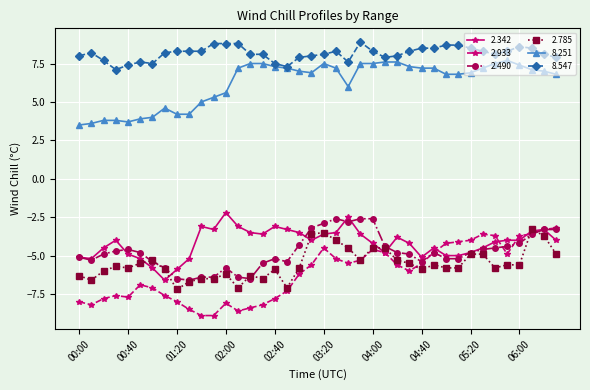

Reading left to right, list all the values displayed in this chart.

2.342: -5.1	-5.2	-4.5	-4.0	-4.9	-5.2	-5.8	-6.6	-5.9	-5.2	-3.1	-3.3	-2.2	-3.1	-3.5	-3.6	-3.1	-3.3	-3.5	-4.0	-3.6	-3.5	-2.5	-3.6	-4.2	-4.8	-3.8	-4.2	-5.1	-4.5	-5.0	-5.0	-4.8	-4.5	-4.1	-4.0	-4.0	-3.4	-3.3	-4.0
2.933: -8.0	-8.2	-7.8	-7.6	-7.7	-6.9	-7.1	-7.6	-8.0	-8.5	-8.9	-8.9	-8.1	-8.6	-8.4	-8.2	-7.8	-7.3	-6.2	-5.6	-4.5	-5.2	-5.5	-5.3	-4.6	-4.8	-5.6	-6.0	-5.5	-4.8	-4.2	-4.1	-4.0	-3.6	-3.7	-4.9	-3.7	-3.6	-3.3	-3.2
2.490: -5.1	-5.3	-4.9	-4.7	-4.6	-4.8	-5.4	-5.8	-6.5	-6.6	-6.4	-6.4	-5.8	-6.4	-6.5	-5.5	-5.2	-5.4	-4.3	-3.2	-2.9	-2.6	-2.8	-2.6	-2.6	-4.4	-4.8	-4.9	-5.4	-4.8	-5.2	-5.2	-4.8	-4.6	-4.5	-4.4	-4.2	-3.6	-3.3	-3.3
2.785: -6.3	-6.6	-6.0	-5.7	-5.8	-5.5	-5.3	-5.9	-7.2	-6.7	-6.5	-6.5	-6.2	-7.1	-6.3	-6.5	-5.9	-7.1	-5.8	-3.6	-3.5	-4.0	-4.5	-5.3	-4.5	-4.5	-5.3	-5.5	-5.9	-5.6	-5.8	-5.8	-4.9	-4.9	-5.8	-5.6	-5.6	-3.3	-3.7	-4.9
8.251: 3.5	3.6	3.8	3.8	3.7	3.9	4.0	4.6	4.2	4.2	5.0	5.3	5.6	7.2	7.5	7.5	7.3	7.2	7.0	6.9	7.5	7.2	6.0	7.5	7.5	7.6	7.6	7.3	7.2	7.2	6.8	6.8	6.9	7.2	7.5	7.7	7.4	7.1	7.0	6.8
8.547: 8.0	8.2	7.7	7.1	7.4	7.6	7.5	8.2	8.3	8.3	8.3	8.8	8.8	8.8	8.1	8.1	7.5	7.3	7.9	8.0	8.1	8.3	7.6	8.9	8.3	7.9	8.0	8.3	8.5	8.5	8.7	8.7	8.5	8.3	8.1	8.3	8.6	8.5	8.1	7.9